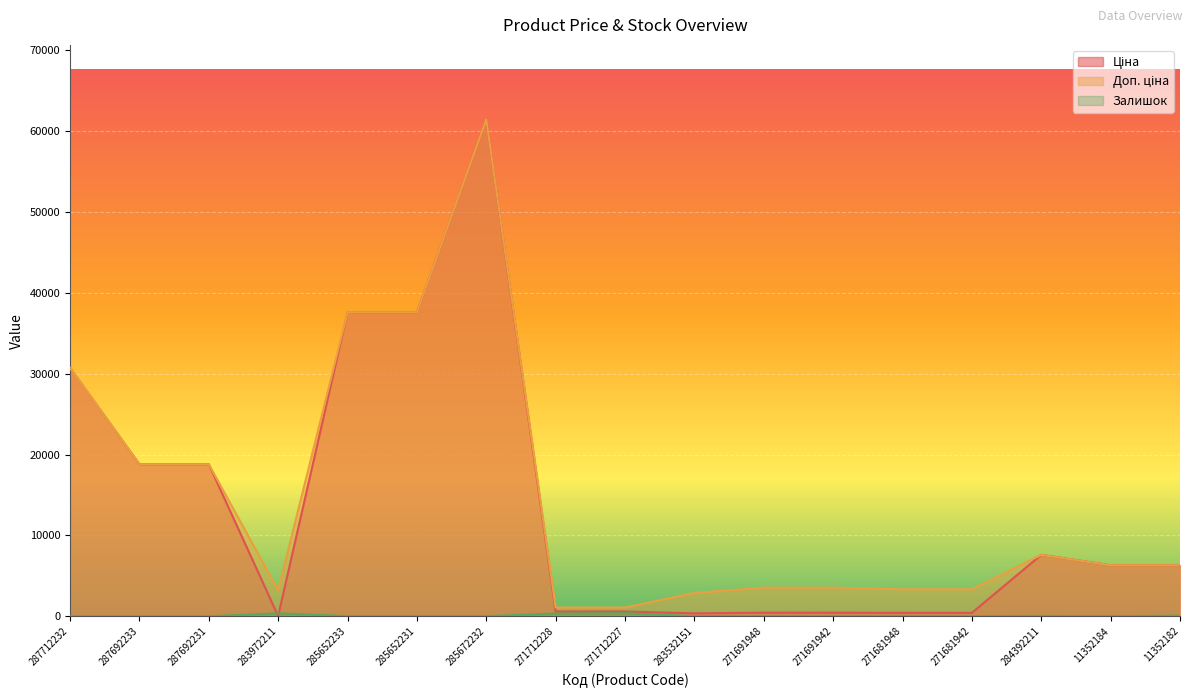

Reading left to right, transcribe all the data shown in this chart.

Ціна: 287712232=30717.1	287692233=18796.8	287692231=18796.8	283972211=32.0	285652233=37593.6	285652231=37593.6	285672232=61434.3	271712228=589.9	271712227=589.9	283532151=359.9	271691948=443.1	271691942=443.1	271681948=416.6	271681942=416.6	284392211=7596.5	11352184=6308.8	11352182=6308.8
Доп. ціна: 287712232=30717.1	287692233=18796.8	287692231=18796.8	283972211=3205.0	285652233=37593.6	285652231=37593.6	285672232=61434.3	271712228=1081.7	271712227=1081.7	283532151=2878.8	271691948=3545.0	271691942=3545.0	271681948=3332.5	271681942=3332.5	284392211=7596.5	11352184=6308.8	11352182=6308.8
Залишок: 287712232=0.0	287692233=0.0	287692231=0.0	283972211=360.0	285652233=12.0	285652231=23.0	285672232=16.0	271712228=334.0	271712227=374.0	283532151=15.0	271691948=22.0	271691942=13.0	271681948=30.0	271681942=10.0	284392211=44.0	11352184=4.0	11352182=71.0